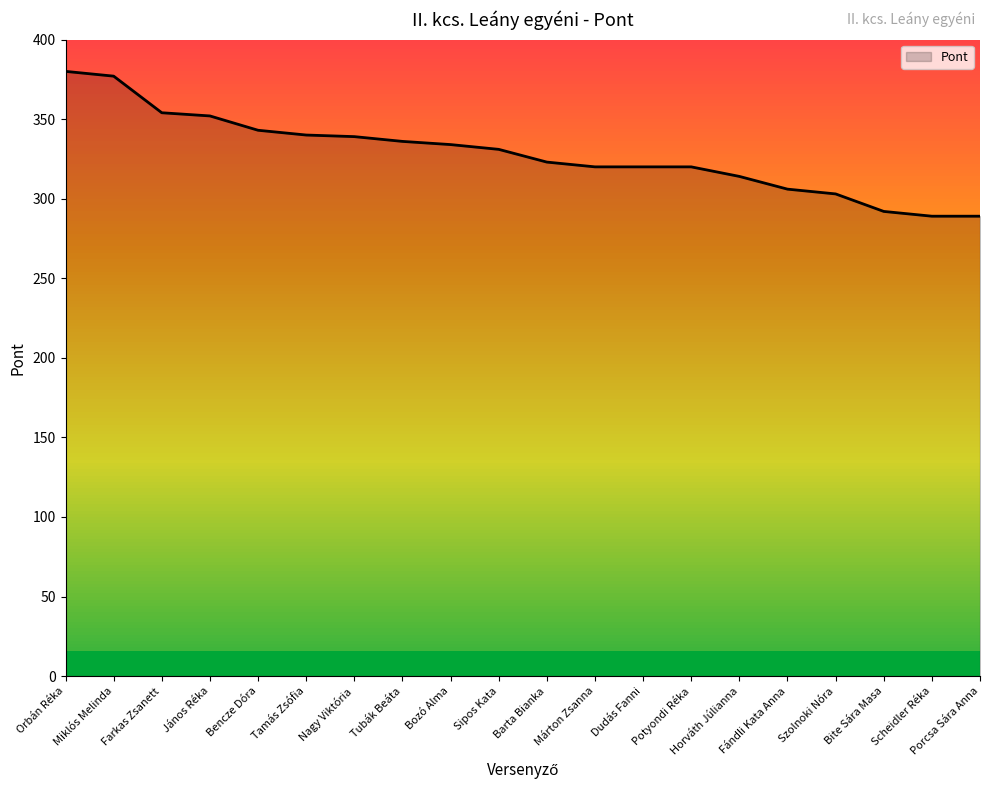

How many values are below 331?

10